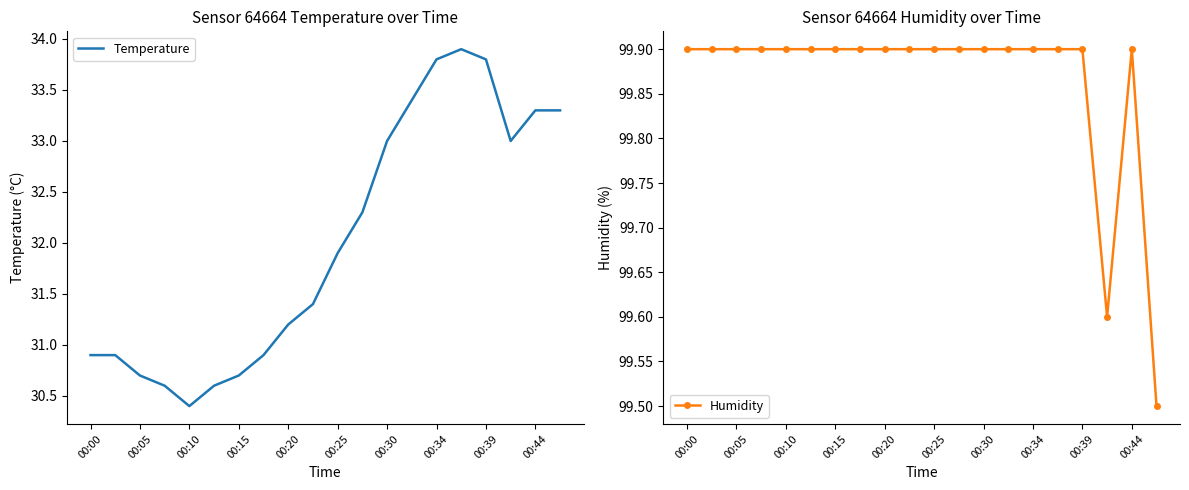

What is the value of the Humidity point at the 3rd from the left?

99.9